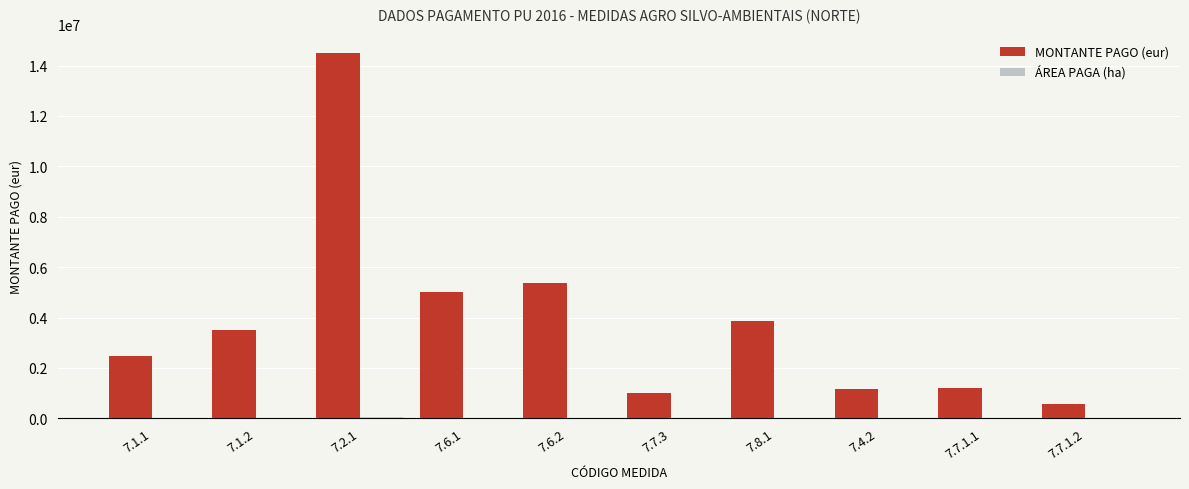

Are the bars grouped side by side (vs. stacked)?

Yes